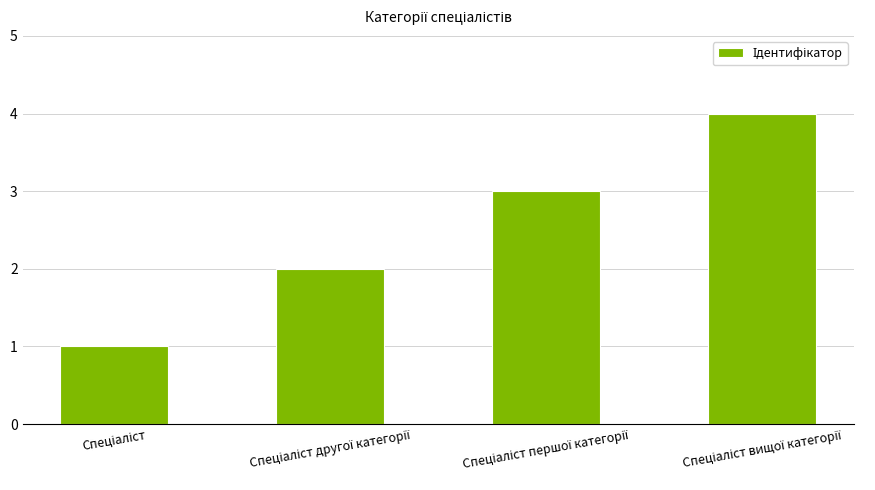

What is the maximum value shown in the chart?

4